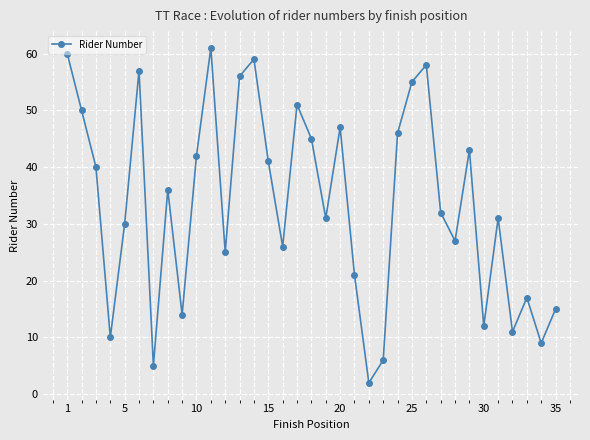

Reading left to right, extract all data points from this chart.

60	50	40	10	30	57	5	36	14	42	61	25	56	59	41	26	51	45	31	47	21	2	6	46	55	58	32	27	43	12	31	11	17	9	15